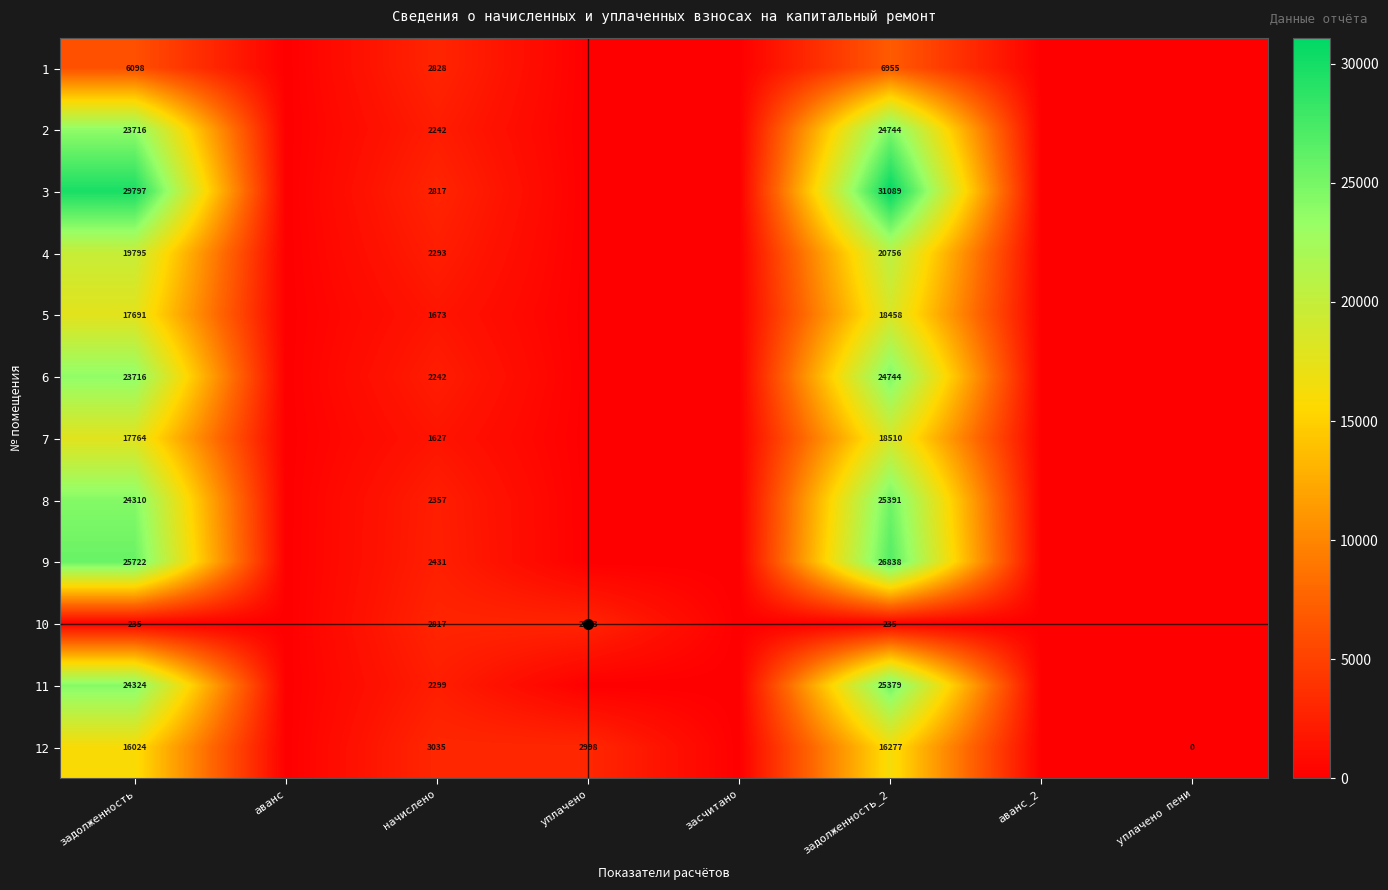

Is it true that 7 equals 17764 at задолженность?

True